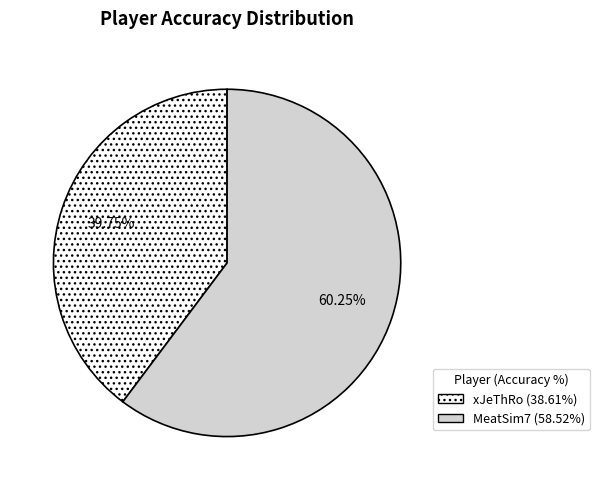

Which category has the biggest portion of the pie?

MeatSim7